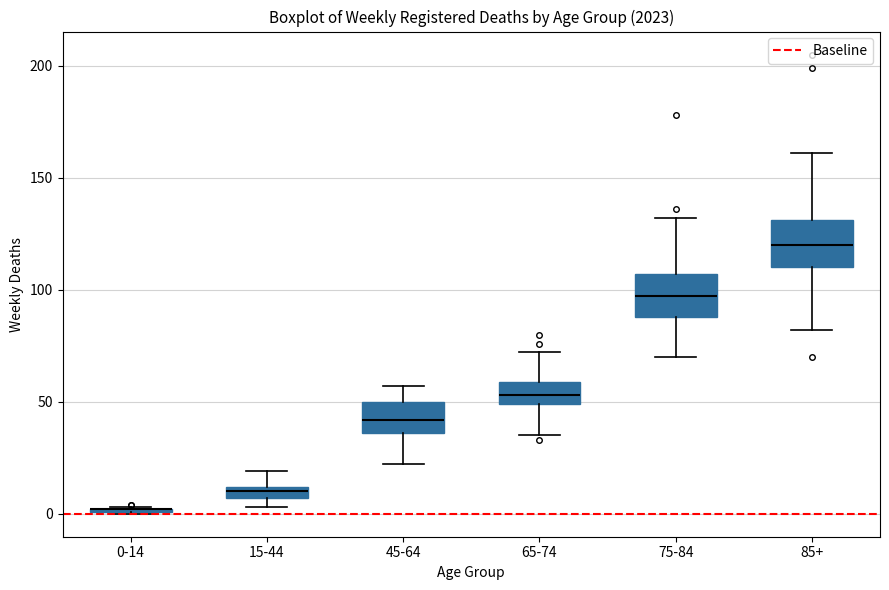

Where does the lower whisker of the box for 45-64 end on the y-axis? The values are not printed on the chart, so give them approximately, as read against the axis.

20